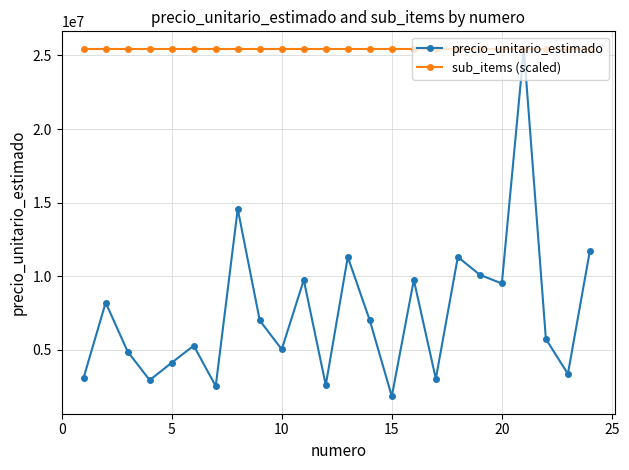

Which series has the largest total across all categories?

sub_items (scaled)